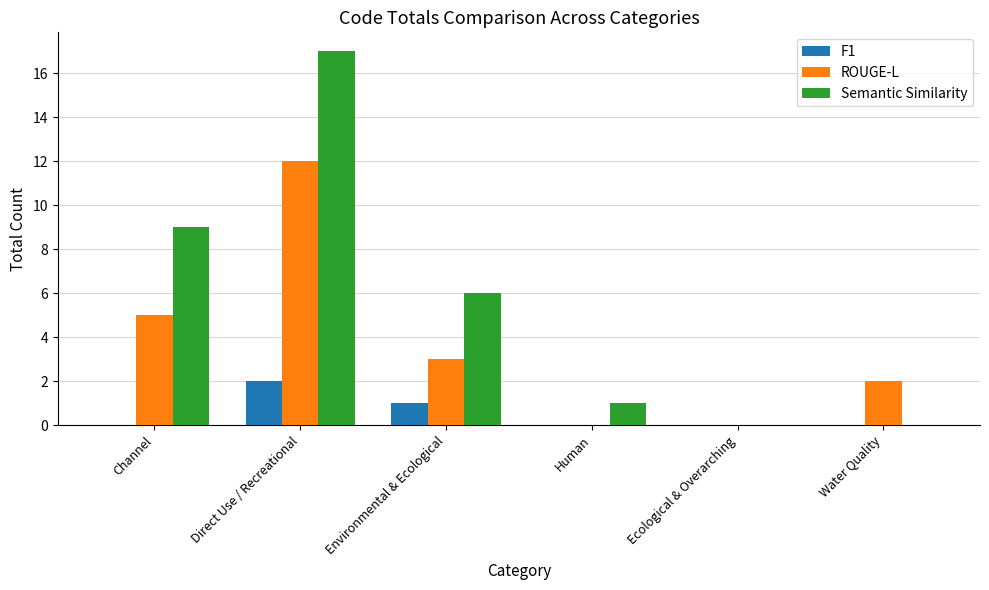

Between Environmental & Ecological and Water Quality, which series saw the biggest shift?

Semantic Similarity